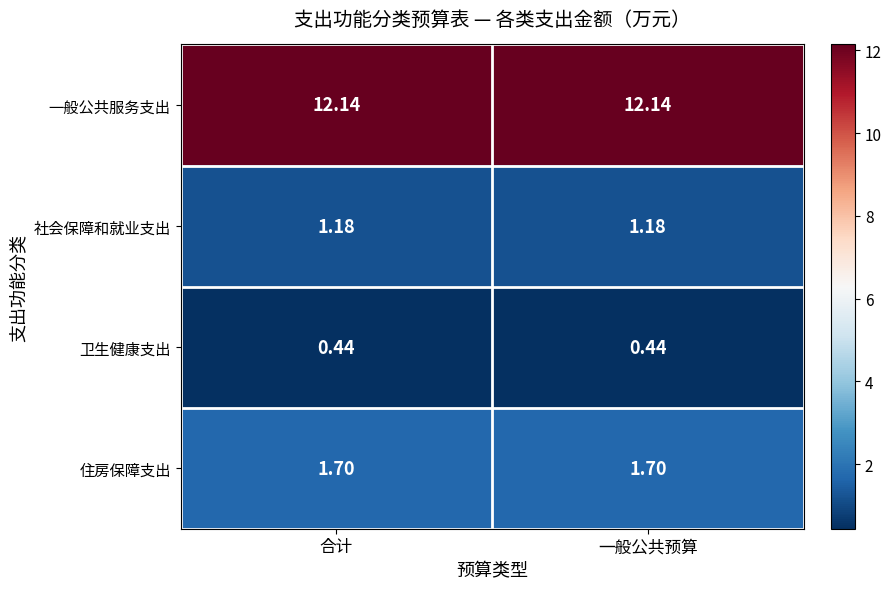

List the series in order of their peak value, highest first.

一般公共服务支出, 住房保障支出, 社会保障和就业支出, 卫生健康支出